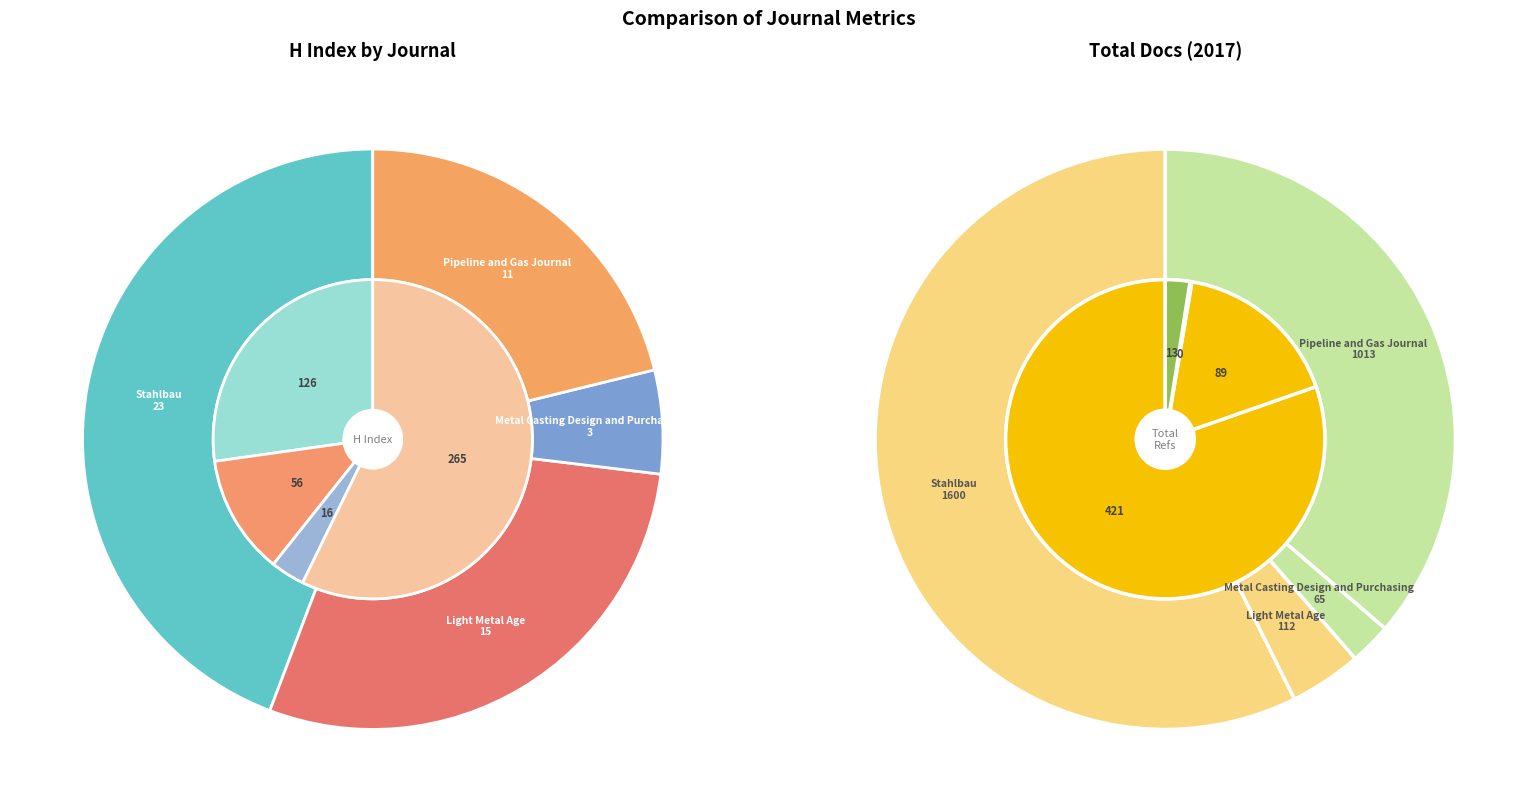

Between Pipeline and Gas Journal and Light Metal Age, which is larger?

Light Metal Age